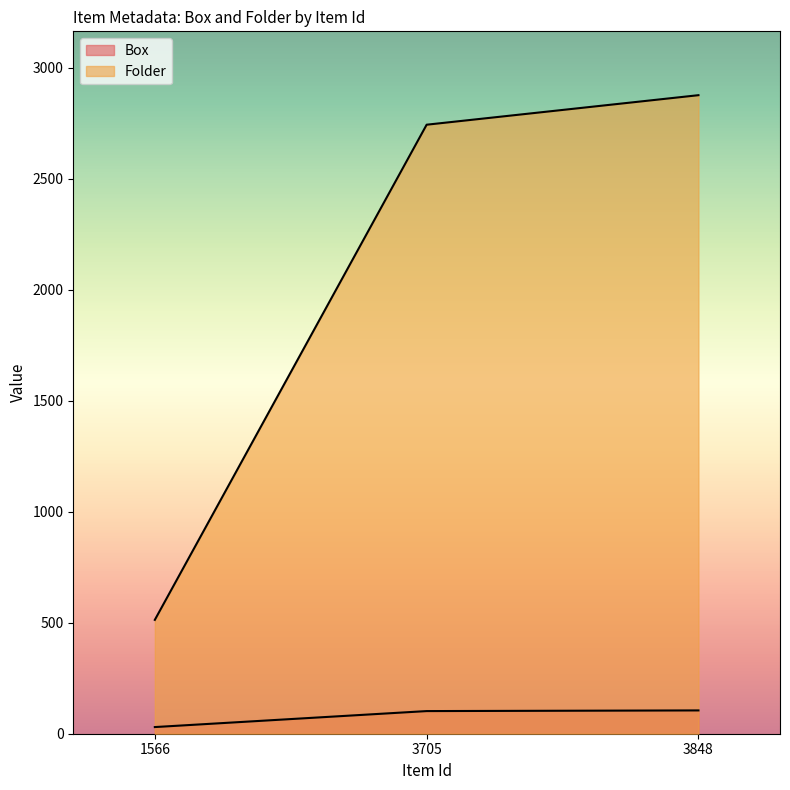

How many lines are shown in the chart?

2